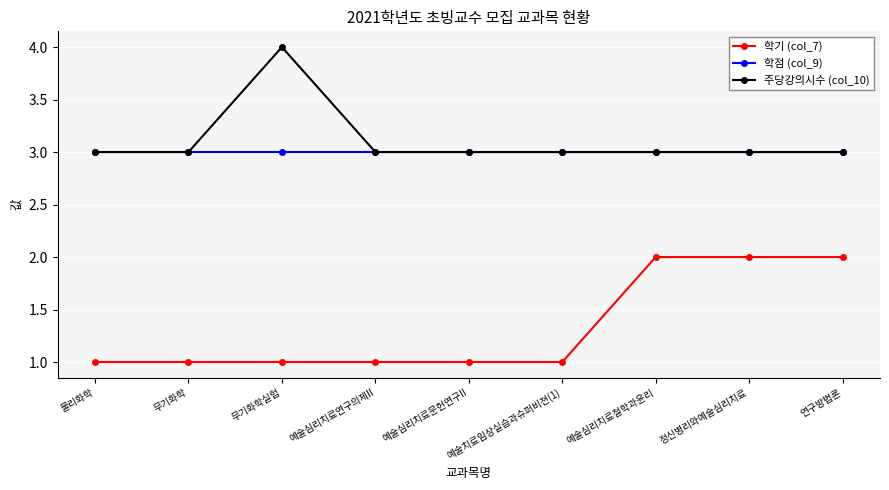

True or false: 학기 (col_7) and 주당강의시수 (col_10) intersect in this chart.

False